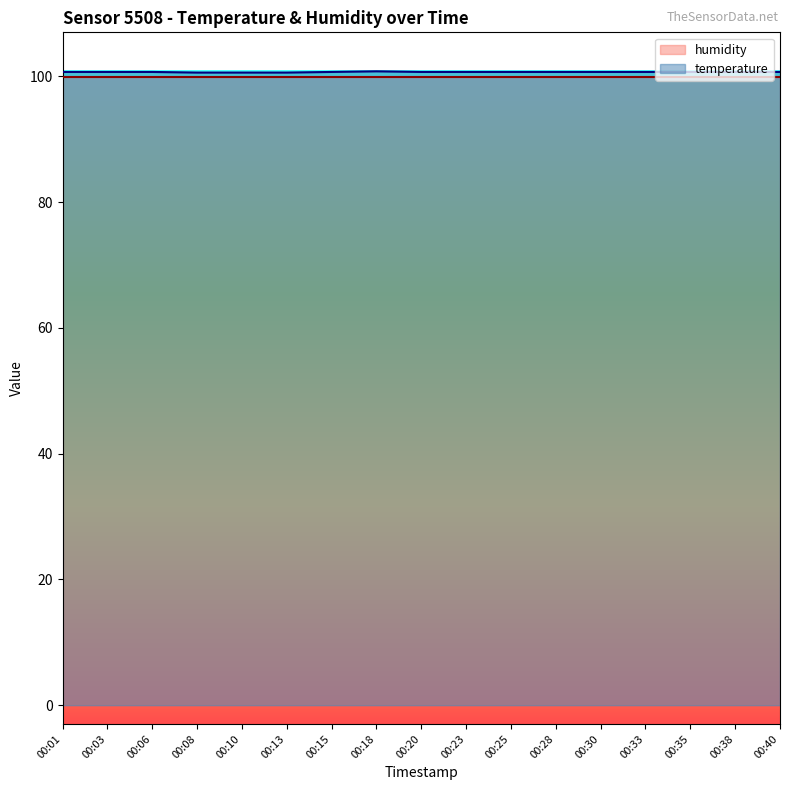

Reading left to right, extract all data points from this chart.

100.7	100.7	100.7	100.6	100.6	100.6	100.7	100.8	100.7	100.7	100.7	100.7	100.7	100.7	100.7	100.7	100.7